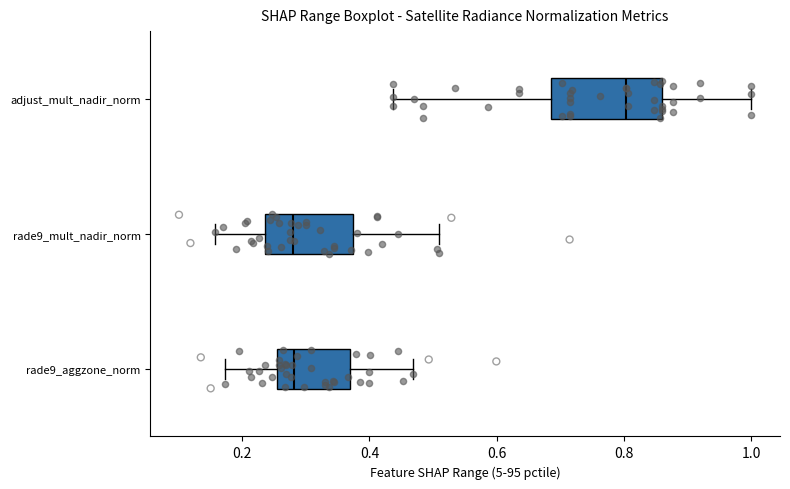

Which box's median line is the furthest to the right?

adjust_mult_nadir_norm